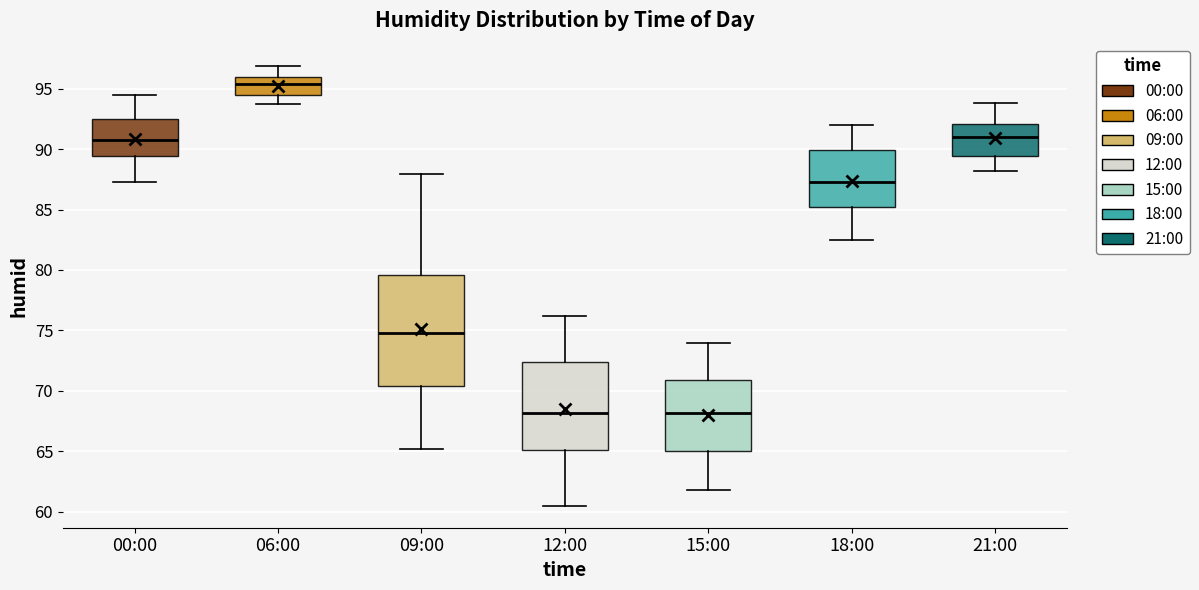

Which box is the tallest, from its lower edge to its upper edge?

09:00